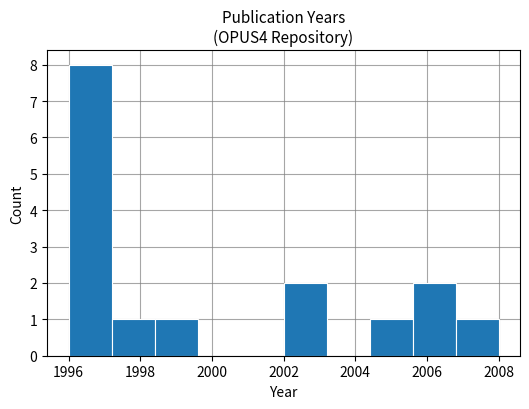

Reading left to right, list every bar in this chart as the range it spans on the x-axis followed by its height. The values are not printed on the chart, so give them approximately, as read against the axis.

1996.0 to 1997.2: 8
1997.2 to 1998.4: 1
1998.4 to 1999.6: 1
1999.6 to 2000.8: 0
2000.8 to 2002.0: 0
2002.0 to 2003.2: 2
2003.2 to 2004.4: 0
2004.4 to 2005.6: 1
2005.6 to 2006.8: 2
2006.8 to 2008.0: 1